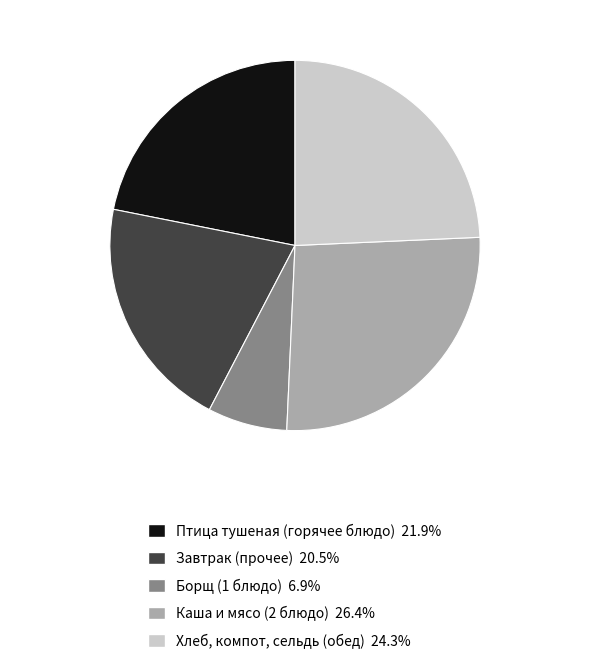

Is there a majority slice in this chart?

No